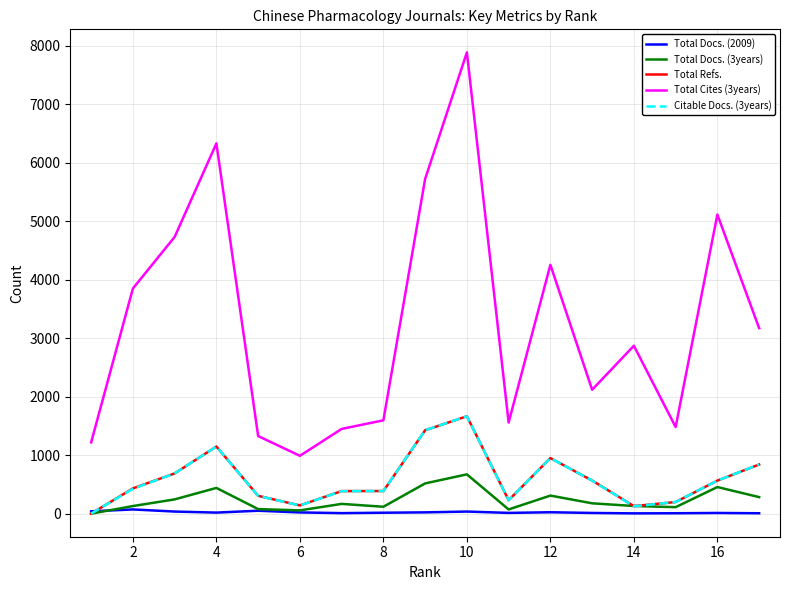

What is the highest value of the Total Refs. series?

1665